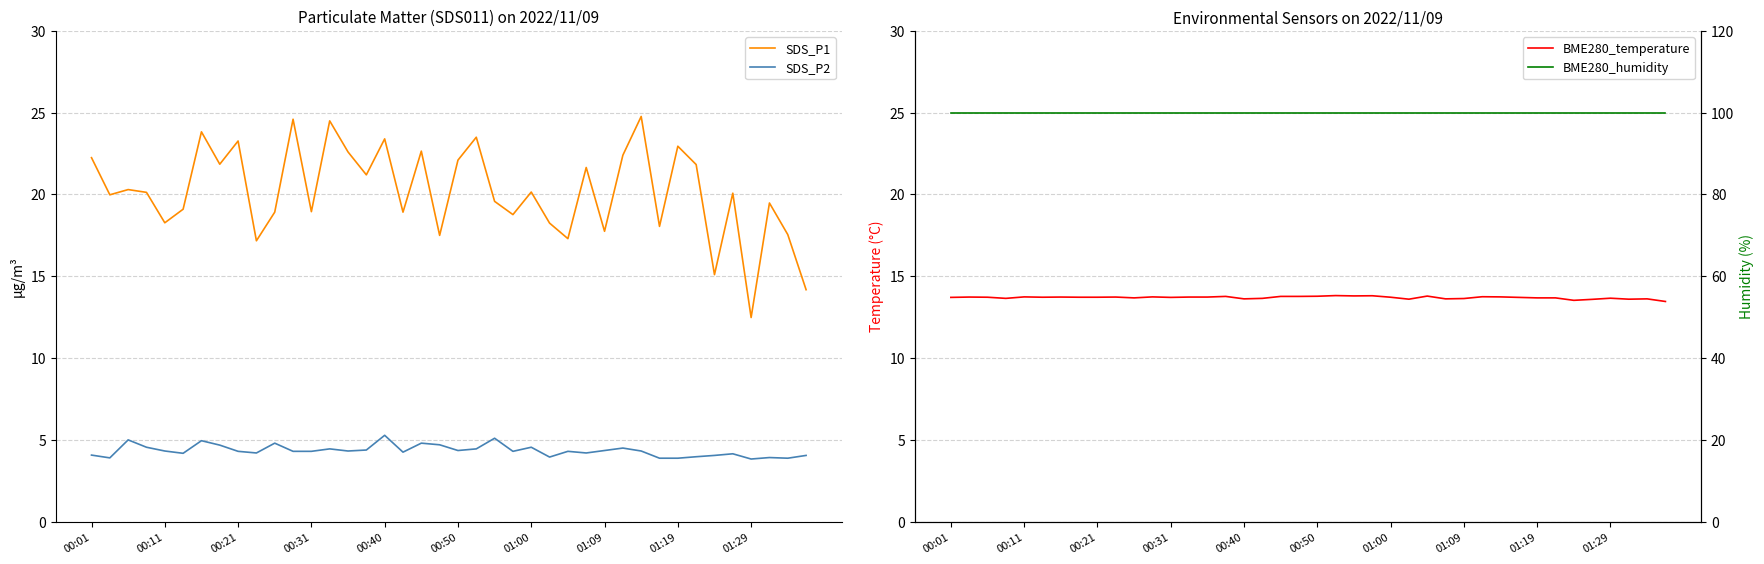

What is the highest value of the BME280_humidity series?

100.0